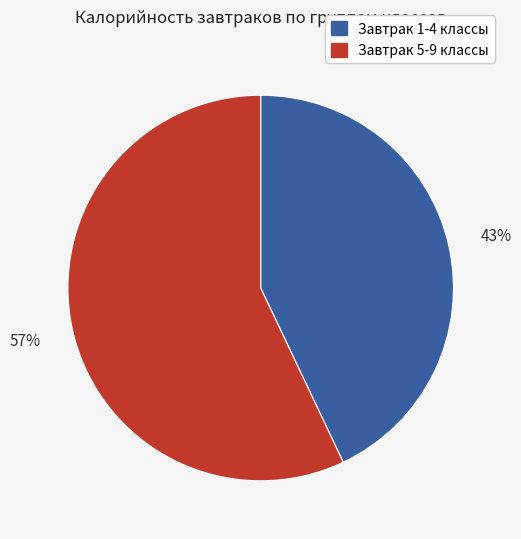

What percentage is the Завтрак 1-4 классы slice, to the nearest percent?

43%